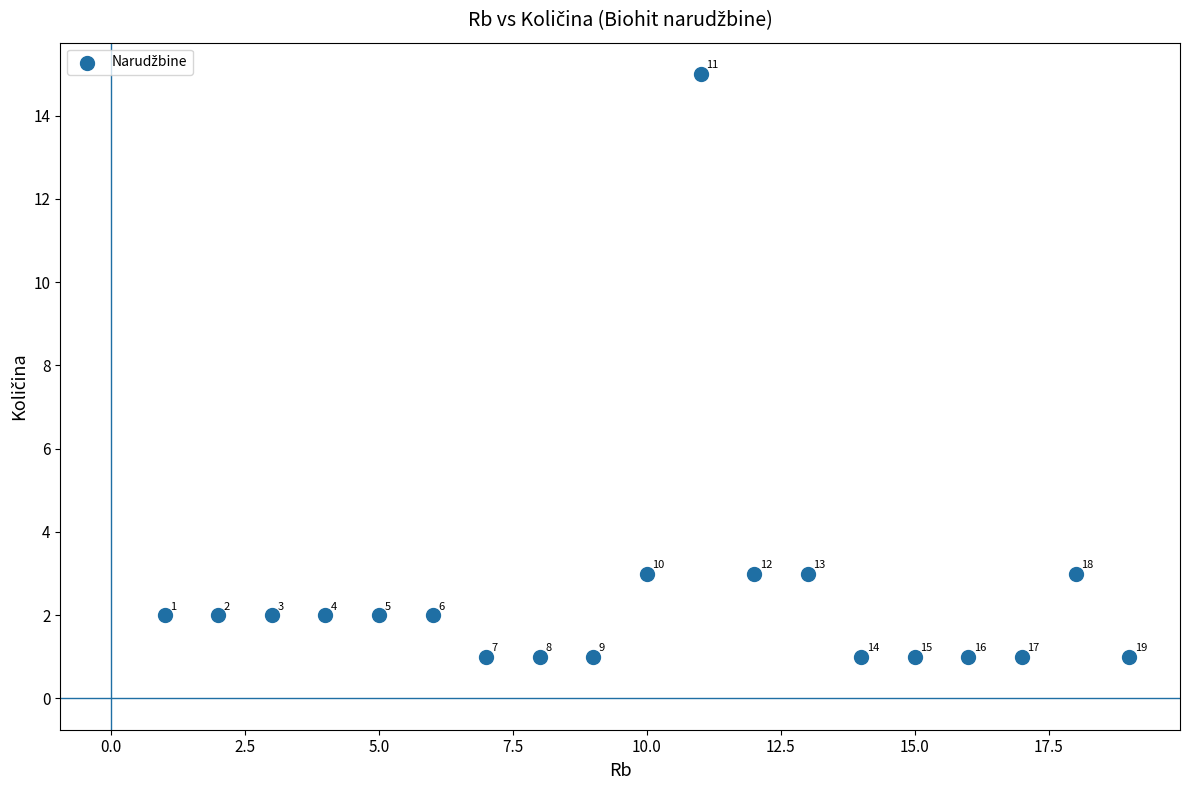

What Y value in the scatter plot is closest to 8?

3